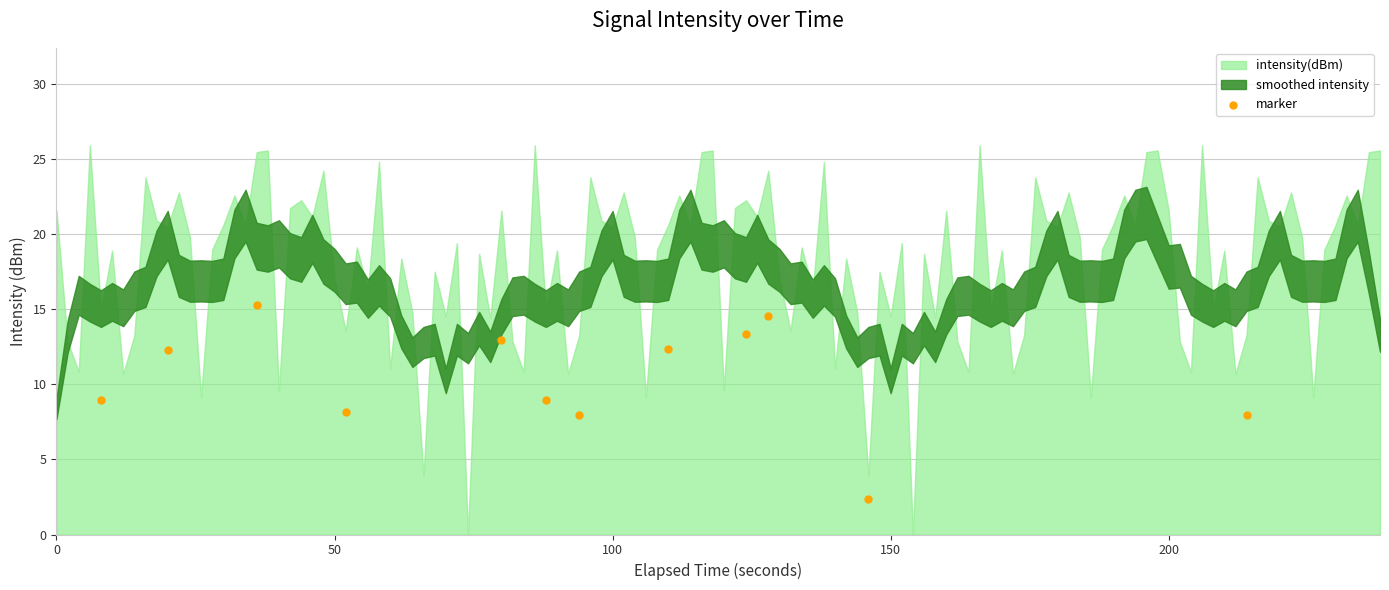

What is the average Y value?

10.4